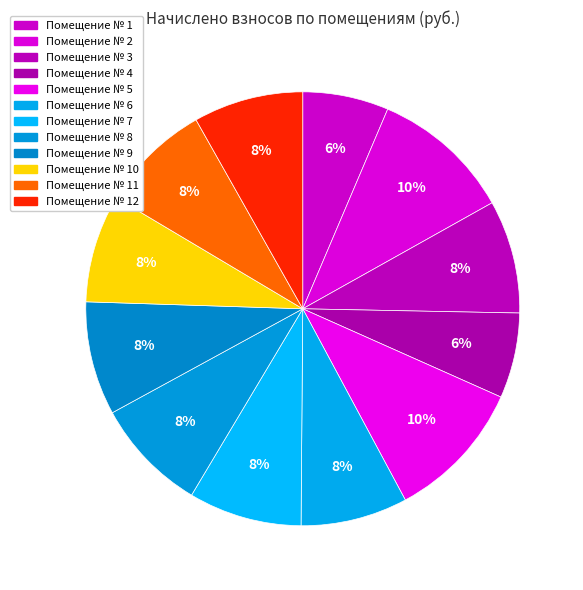

Is there any slice that represents more than half of the pie?

No